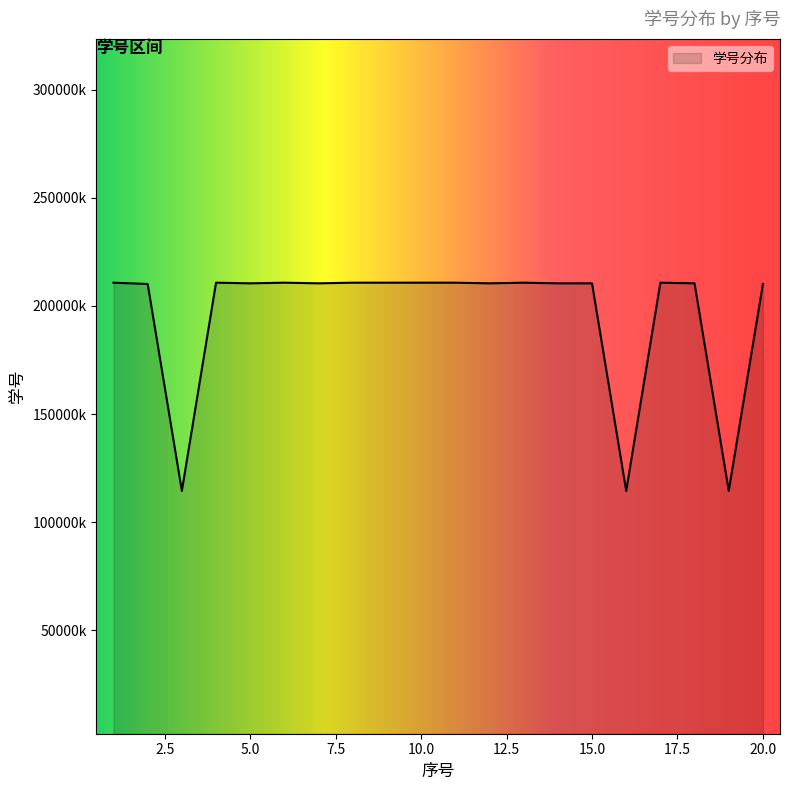

Rank the categories by value from highest to lowest.

6, 11, 1, 8, 13, 10, 9, 4, 17, 15, 18, 7, 14, 12, 5, 2, 20, 3, 16, 19